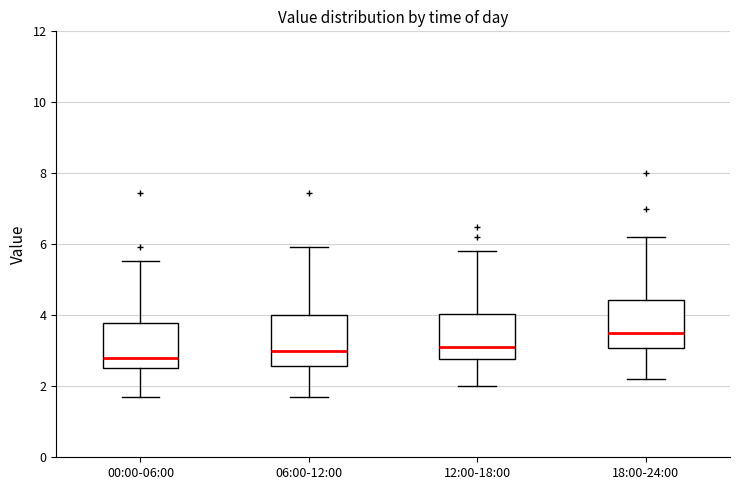

Which box's median line is the highest?

18:00-24:00